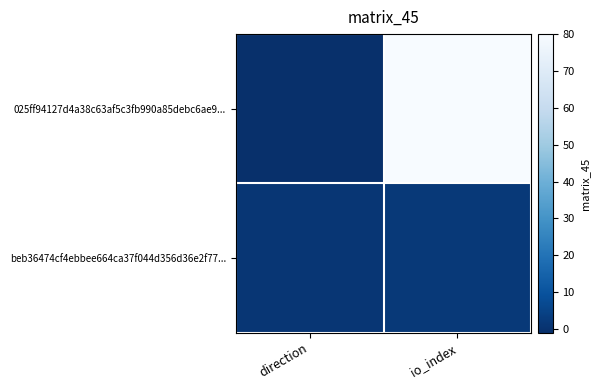

Reading left to right, extract all data points from this chart.

025ff94127d4a38c63af5c3fb990a85debc6ae9...: direction=-1	io_index=80
beb36474cf4ebbee664ca37f044d356d36e2f77...: direction=1	io_index=2